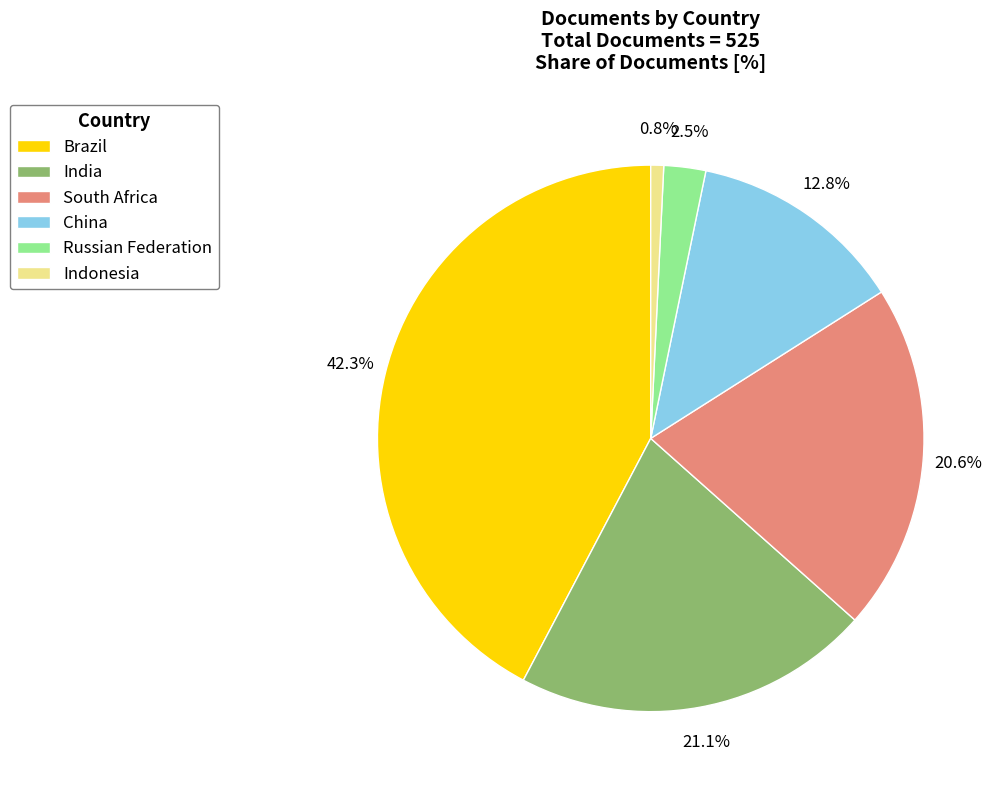

Does Indonesia represent more than half of the total?

No